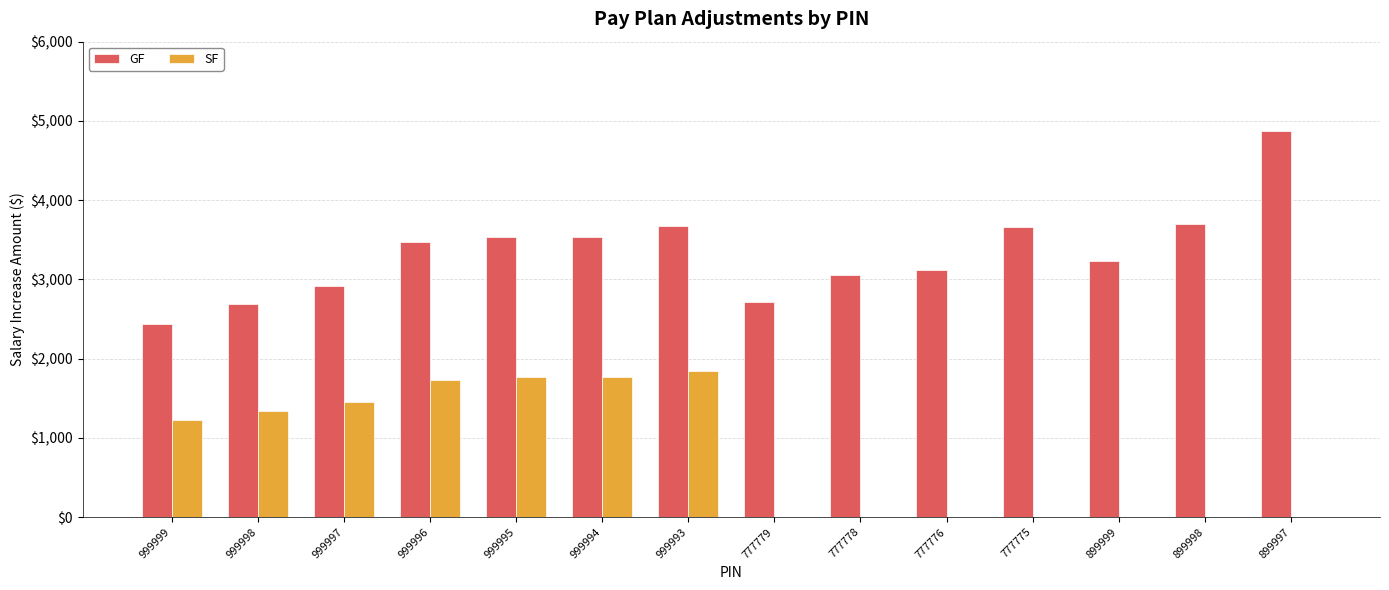

What are all the series names shown in the legend?

GF, SF